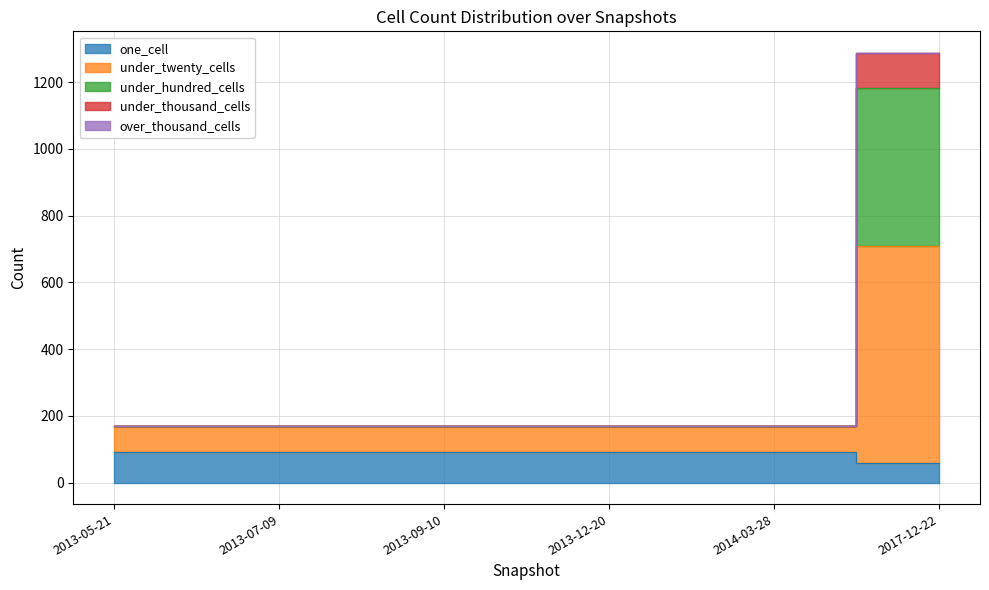

What is the value of the under_thousand_cells point at the 2nd from the left?

171